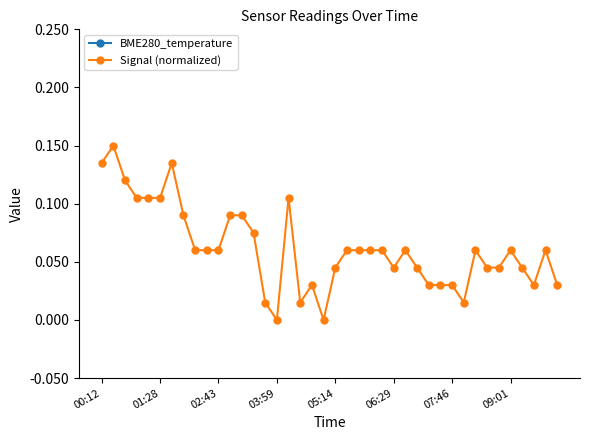

True or false: Signal (normalized) has more than 2 interior local peaks.

True